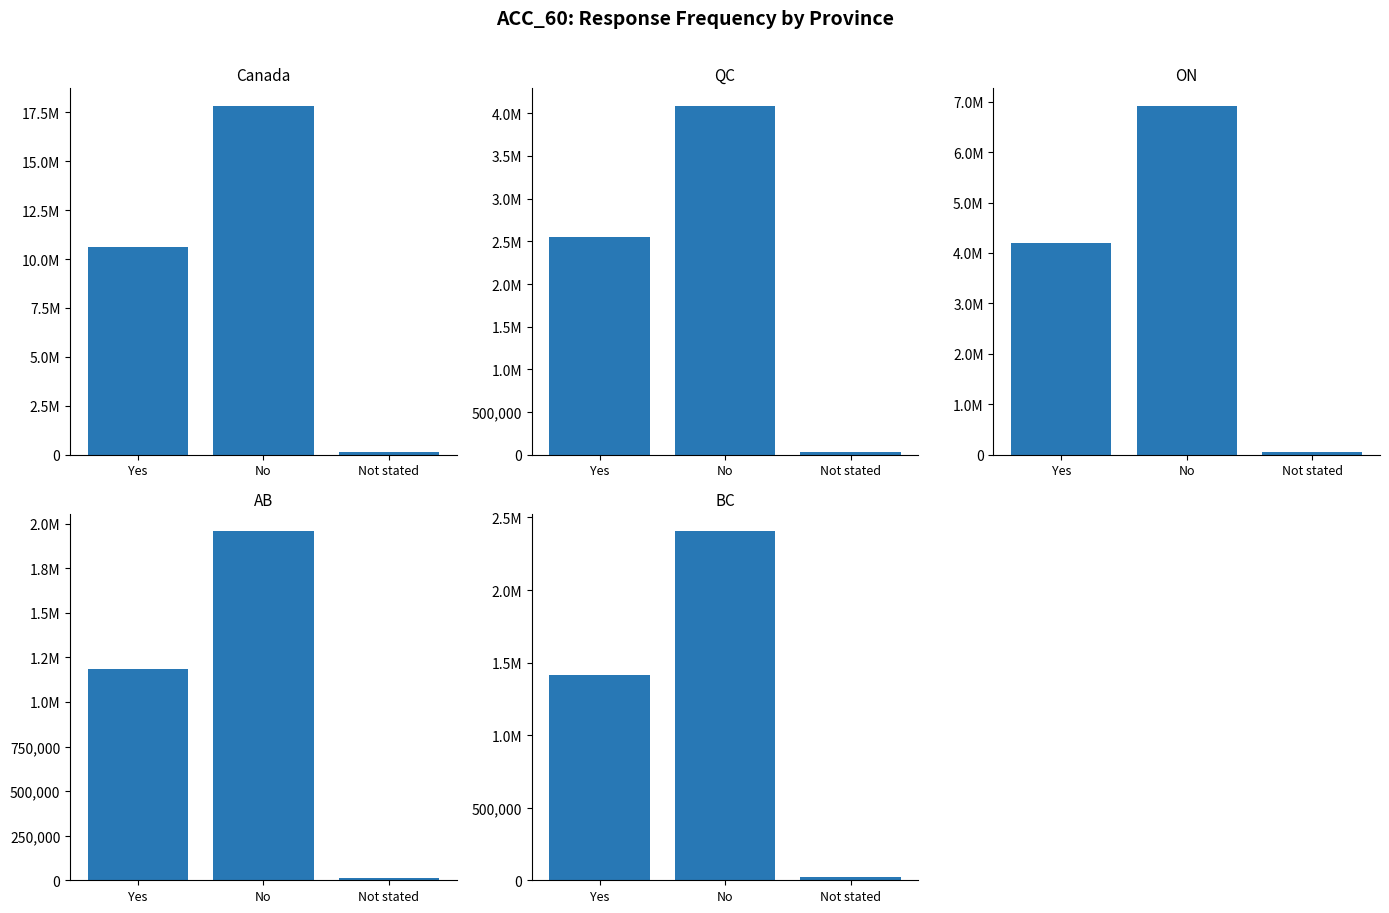

Which series changed the most between Yes and No?

Canada